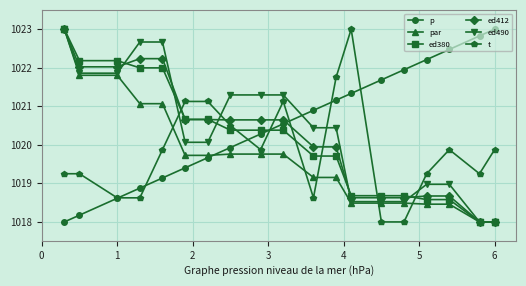

What is the value of the p point at the 16th from the left?

1022.2